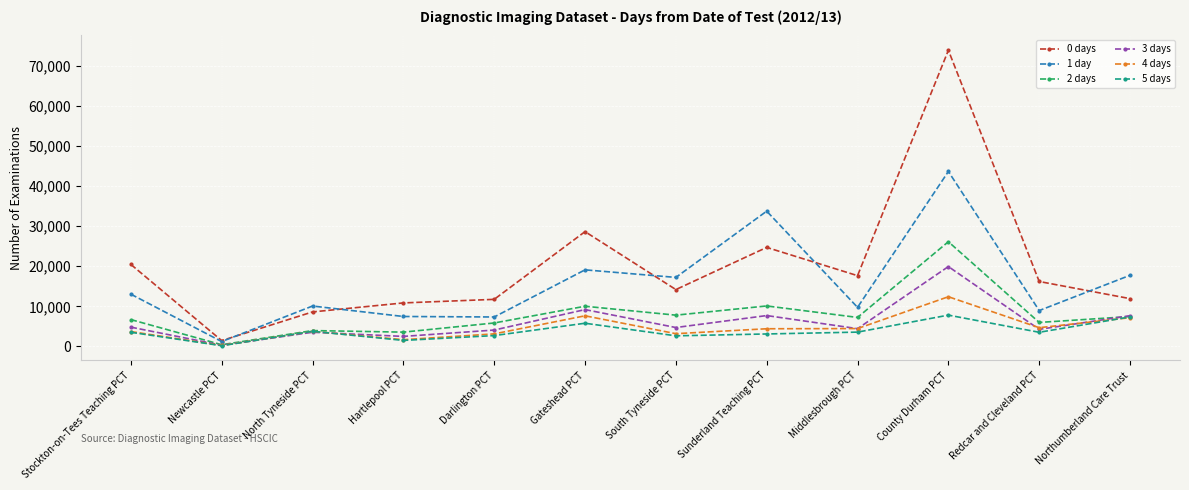

Does the chart have visible grid lines?

Yes